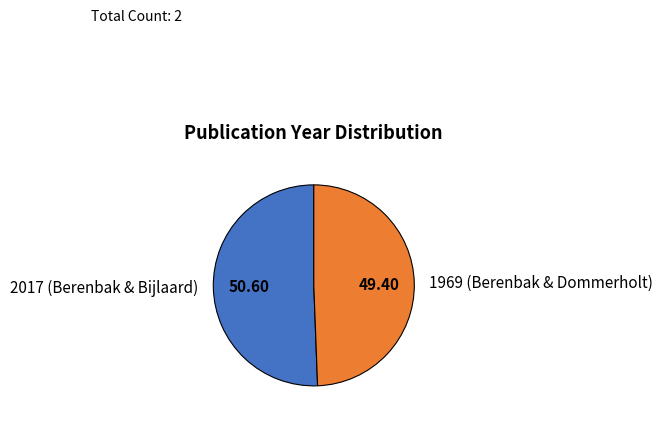

What is the largest slice in the pie chart?

2017 (Berenbak & Bijlaard)